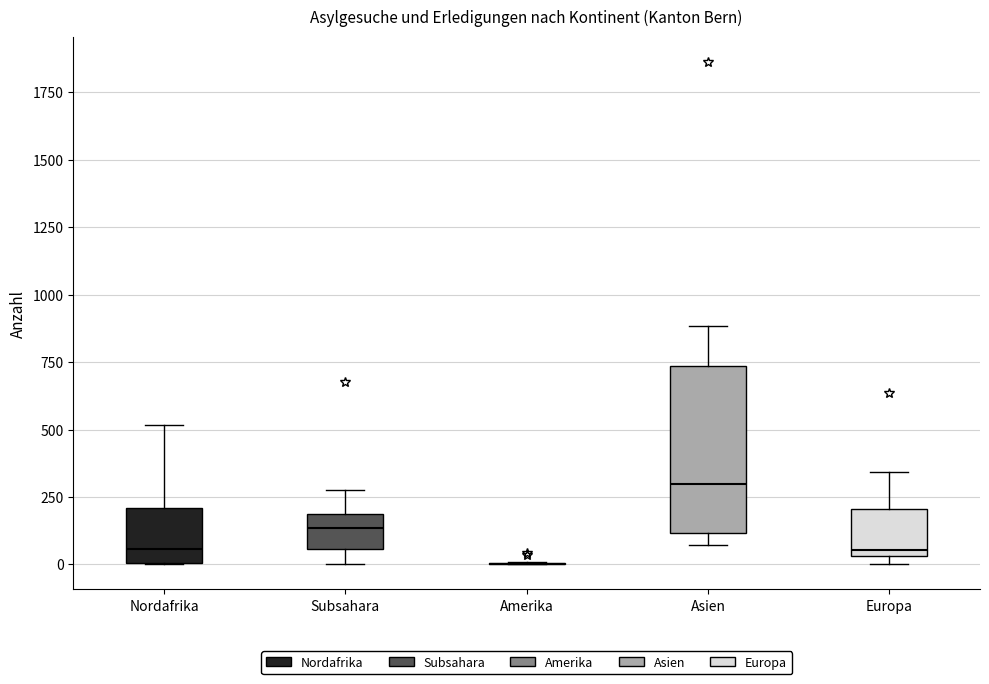

Which box is the tallest, from its lower edge to its upper edge?

Asien